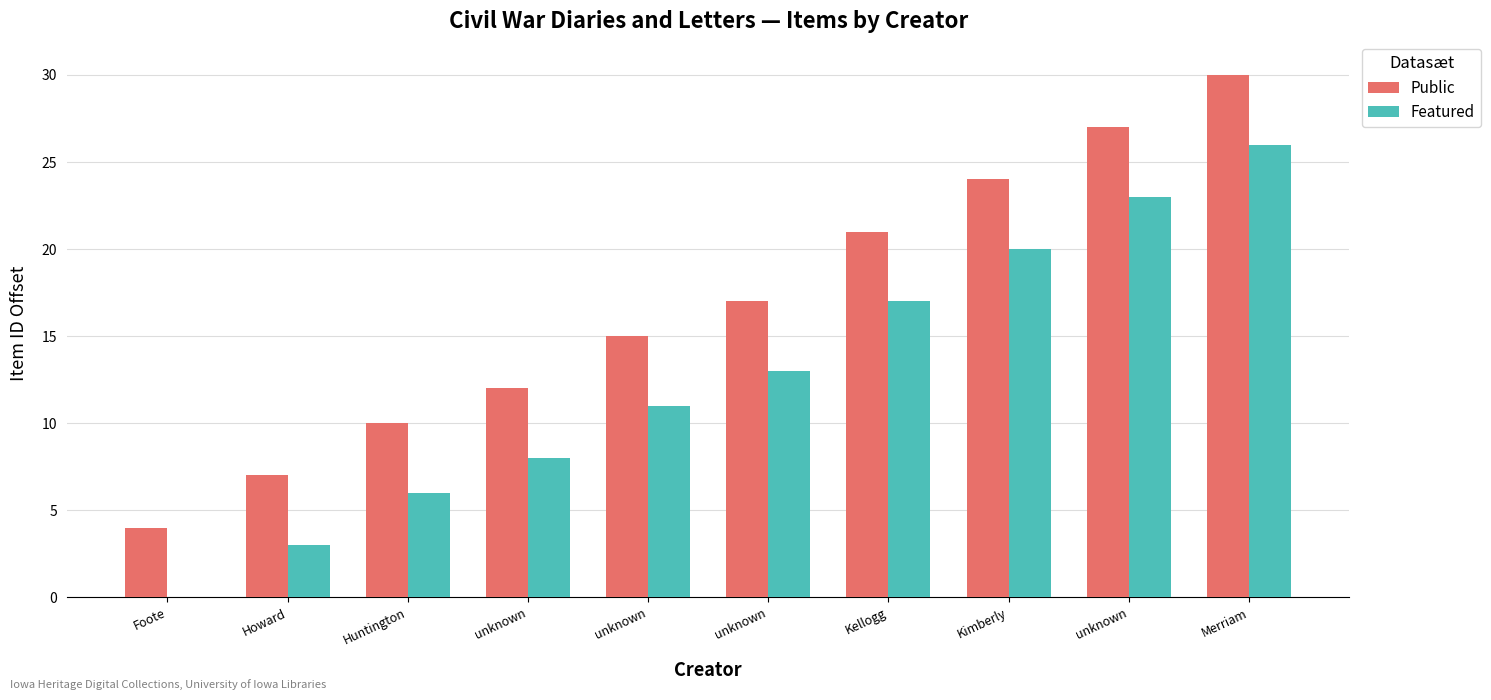

Reading right to left, what are all the values shown in this chart?

Public: 30	27	24	21	17	15	12	10	7	4
Featured: 26	23	20	17	13	11	8	6	3	0